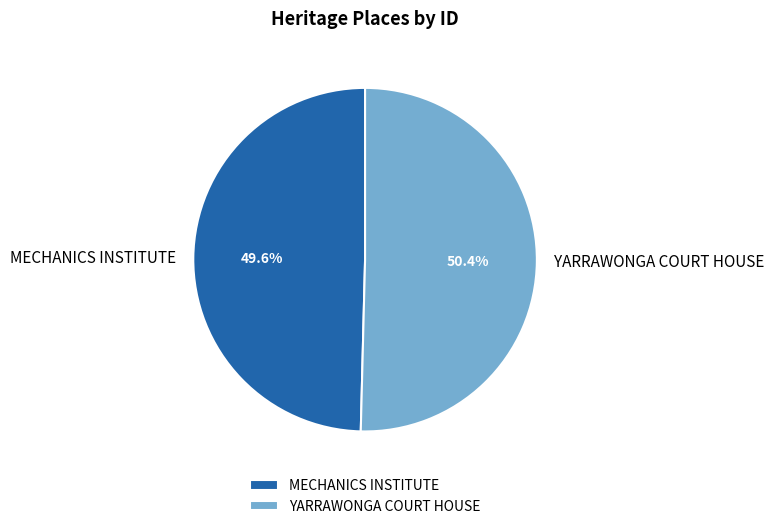

How many segments does this pie chart have?

2